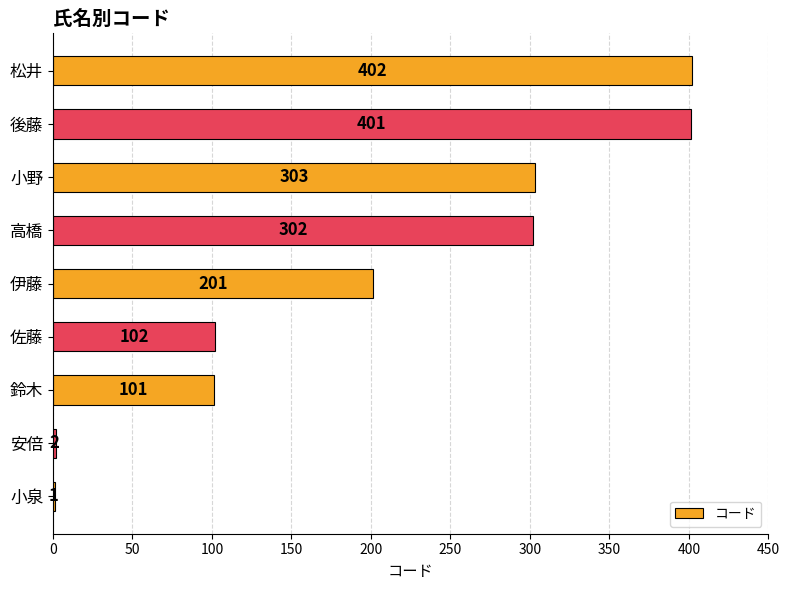

Is it true that the value at 小野 is 193?

False